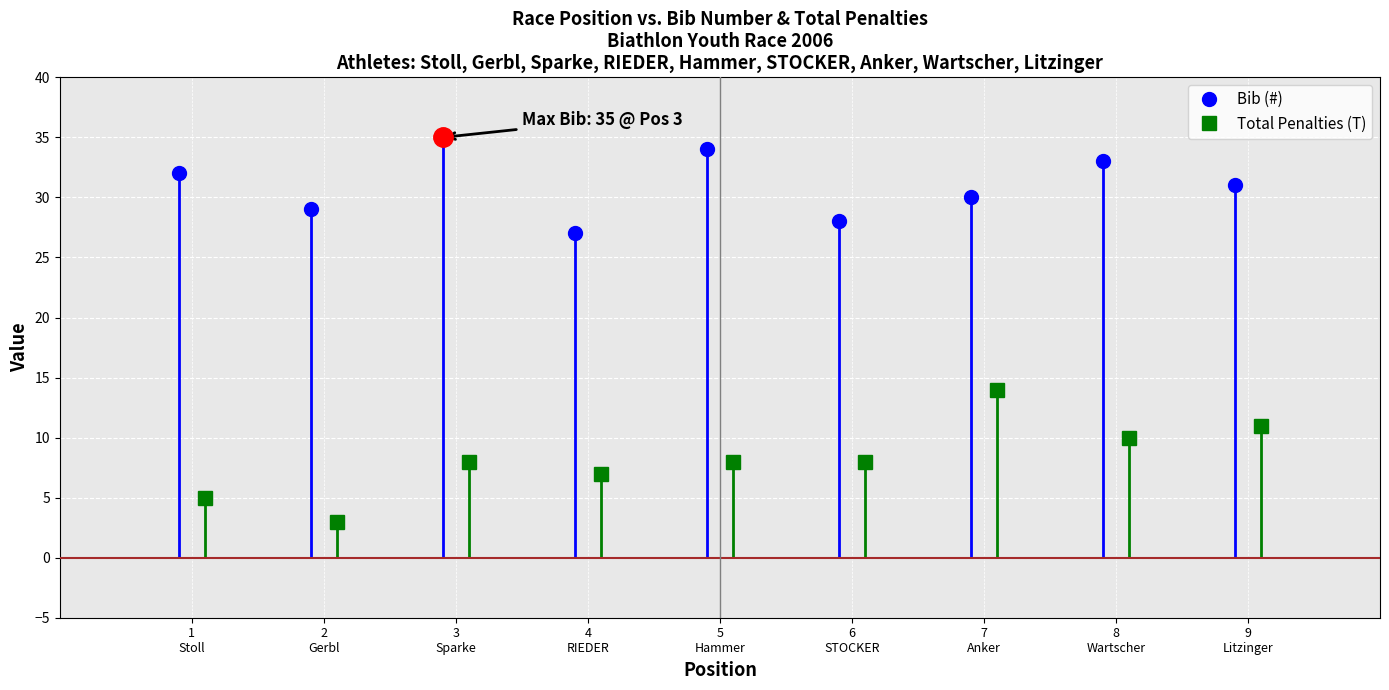

What is the label of the 7th point from the right?

Sparke